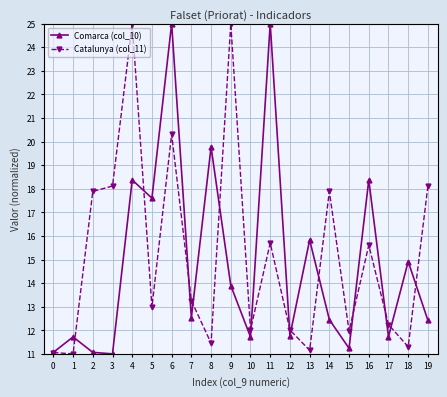

What is the maximum value for Comarca (col_10)?

25.0